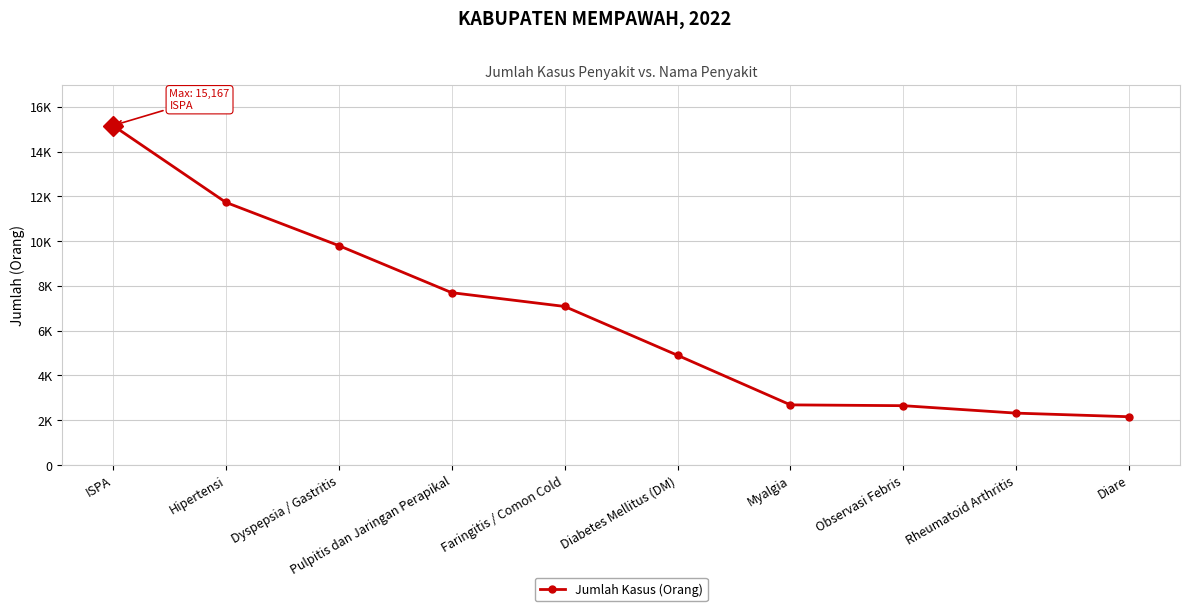

Does the chart have visible grid lines?

Yes